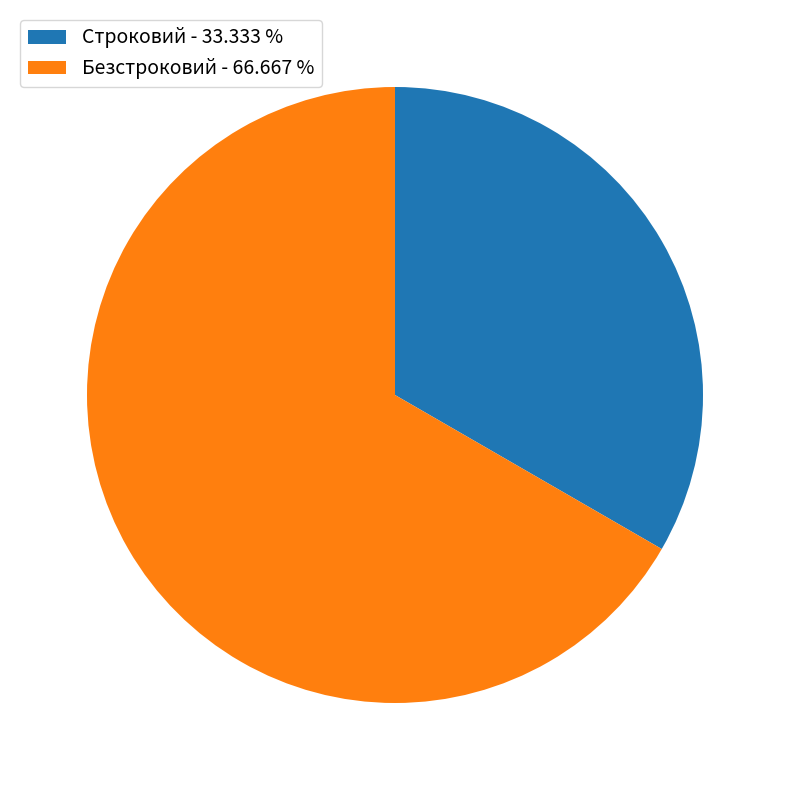

Do Строковий - 33.333 % and Безстроковий - 66.667 % together represent more than half of the pie?

Yes